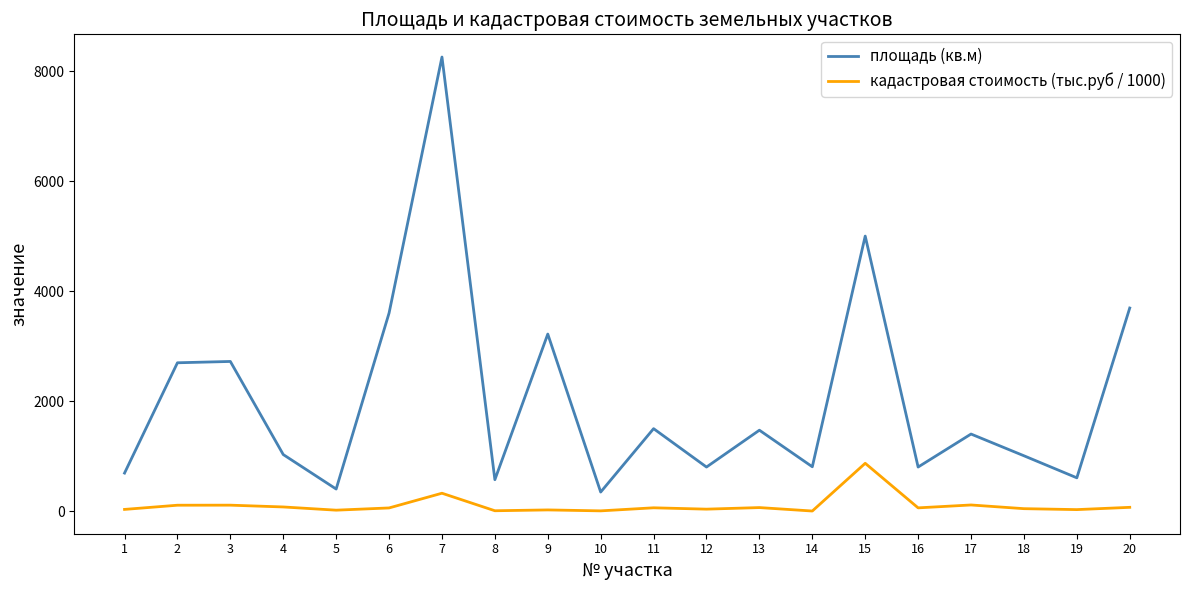

At which label does кадастровая стоимость (тыс.руб / 1000) reach its peak?

15